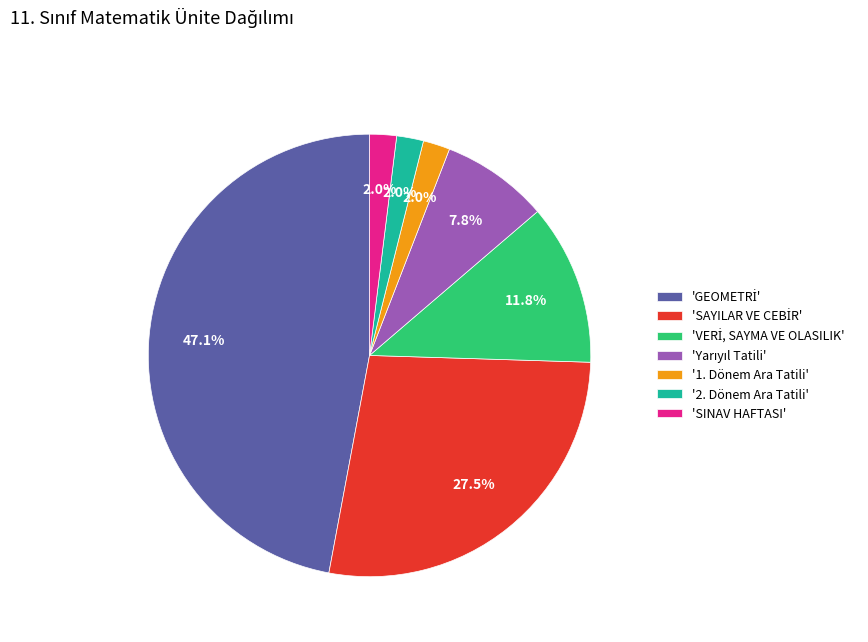

Does any single category account for the majority?

No